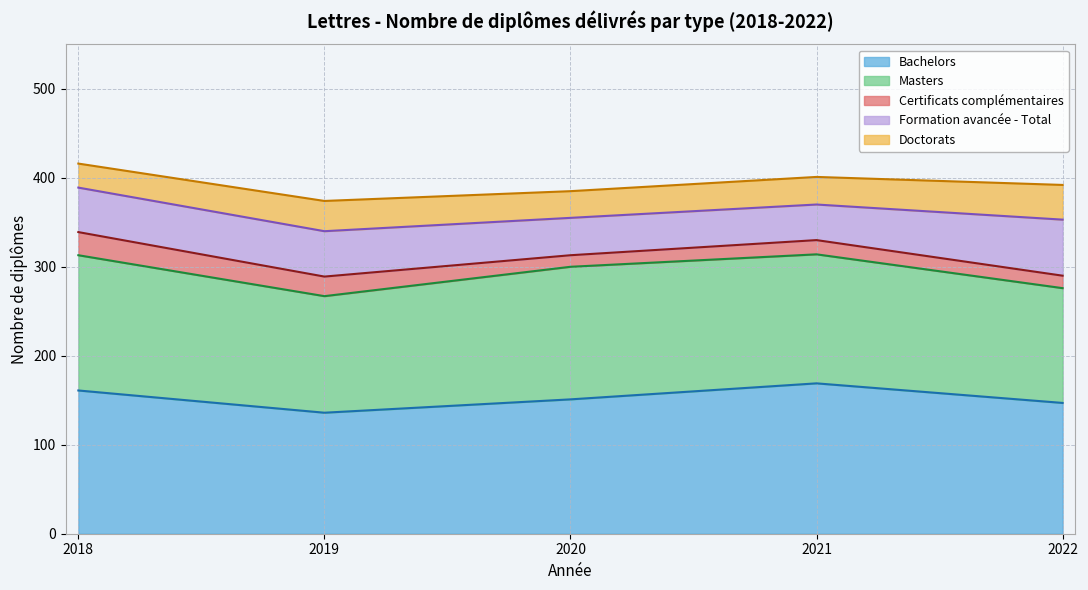

What is the difference between the Doctorats values at 2020 and 2021?

1